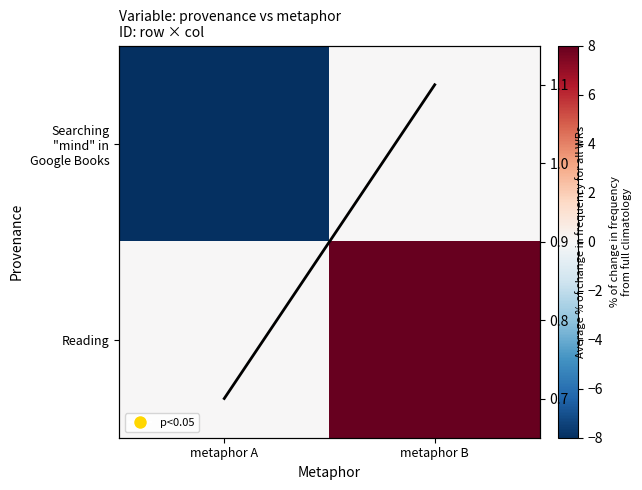

What is the difference between the Searching "mind" in Google Books values at metaphor A and metaphor B?

8.0